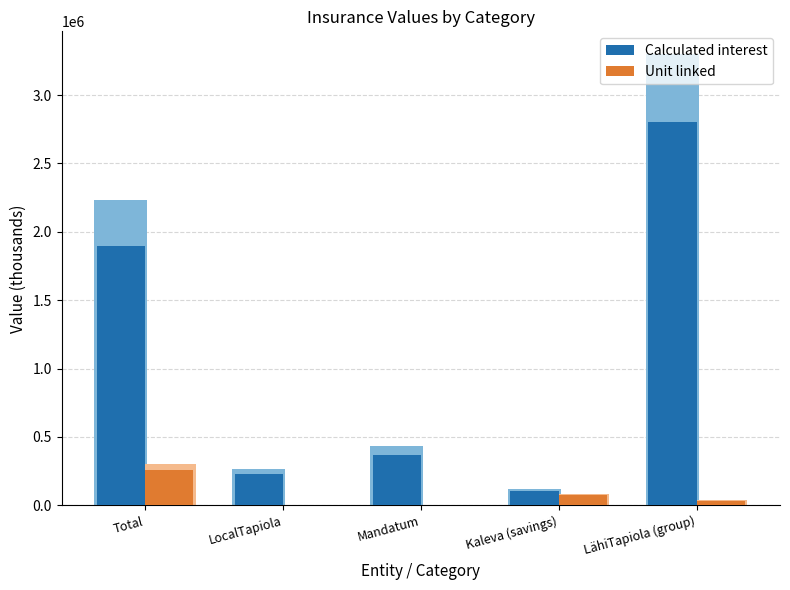

What is the difference between the Calculated interest values at Kaleva (savings) and Mandatum?

266585.7